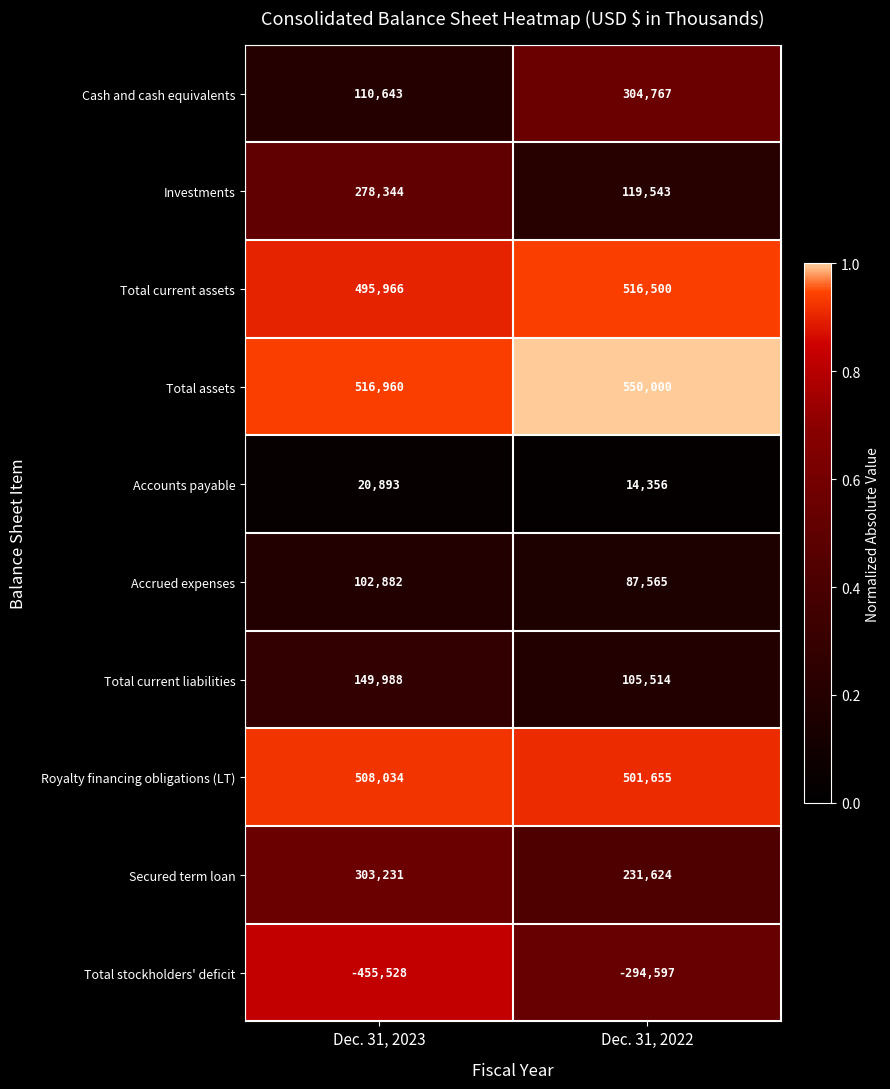

What is the difference between the maximum and minimum values in the Total assets series?

33040